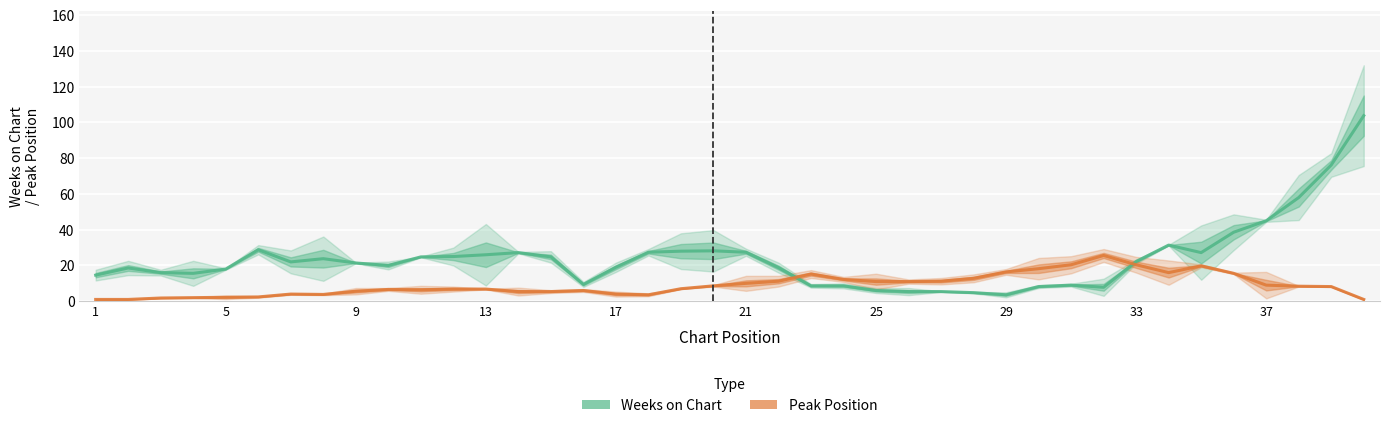

What is the value of the Weeks on Chart point at the 12th from the left?

25.0